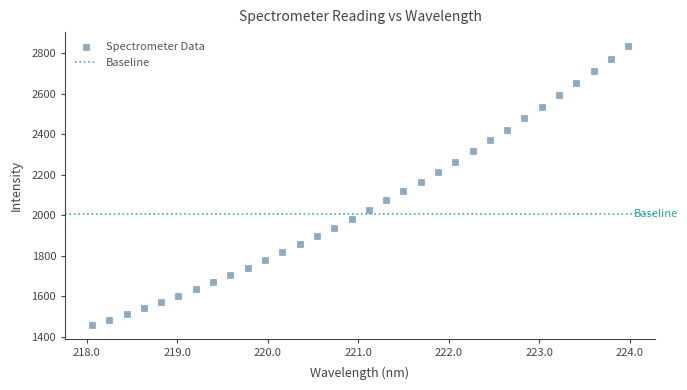

What is the range of Y values (max minus min)?

1380.1